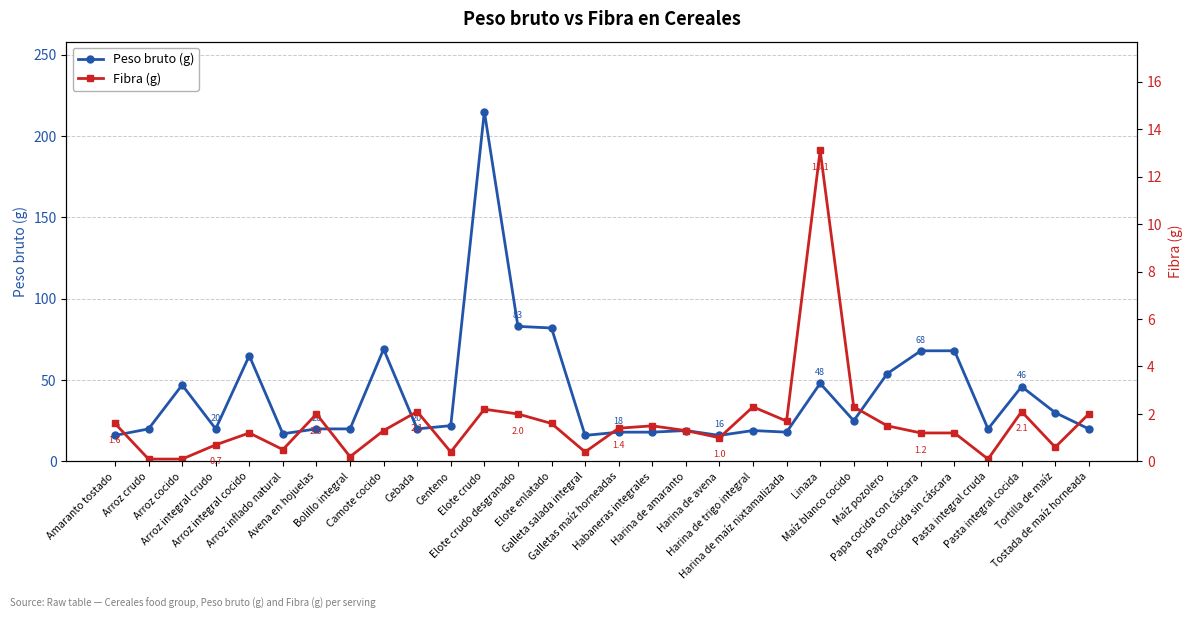

True or false: Fibra (g) has a value of 0.7 at Arroz integral crudo.

True